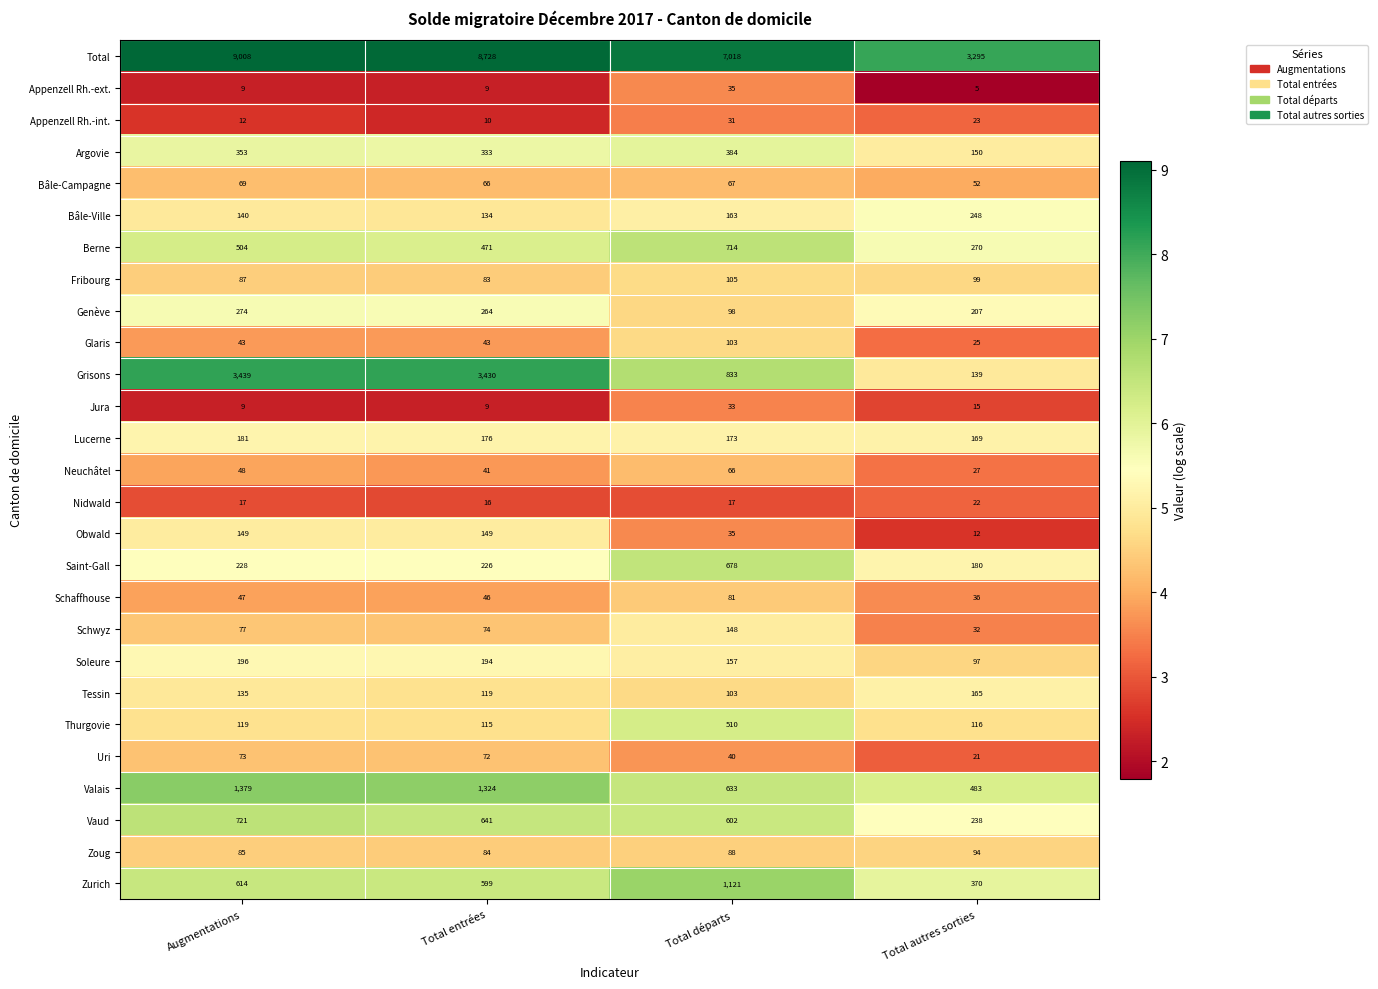

What is the spread (max minus min) of values at Augmentations?

8999